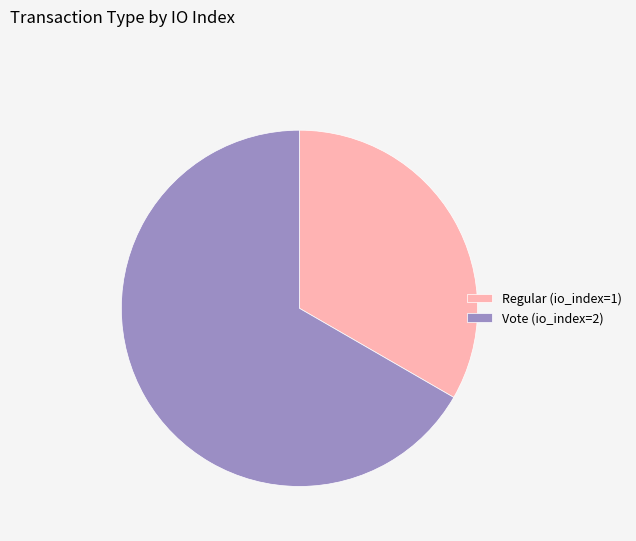

Does any single category account for the majority?

Yes